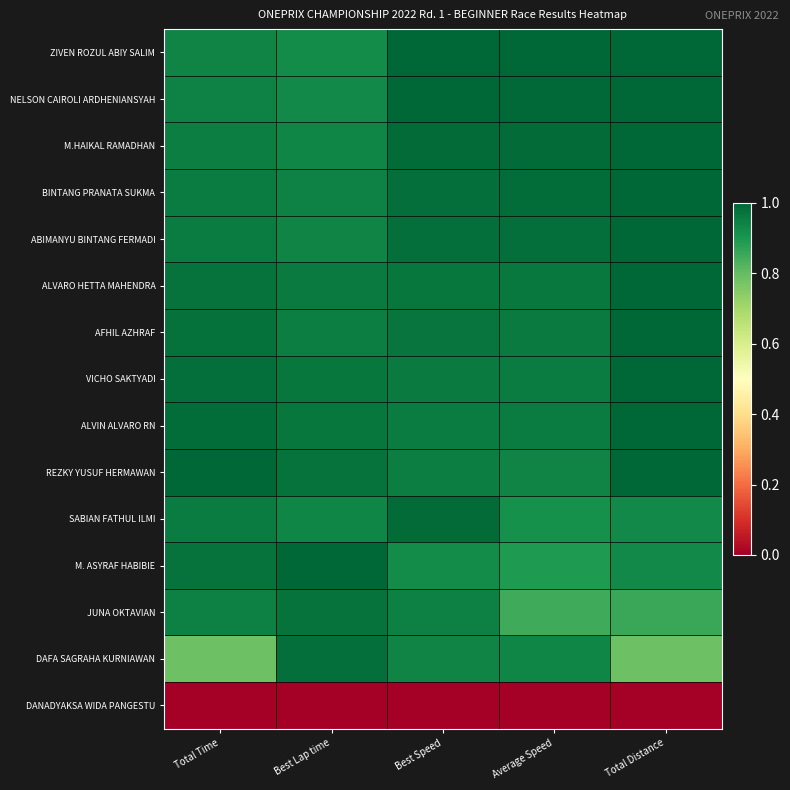

Which has a higher value, Total Time or Best Speed?

Best Speed